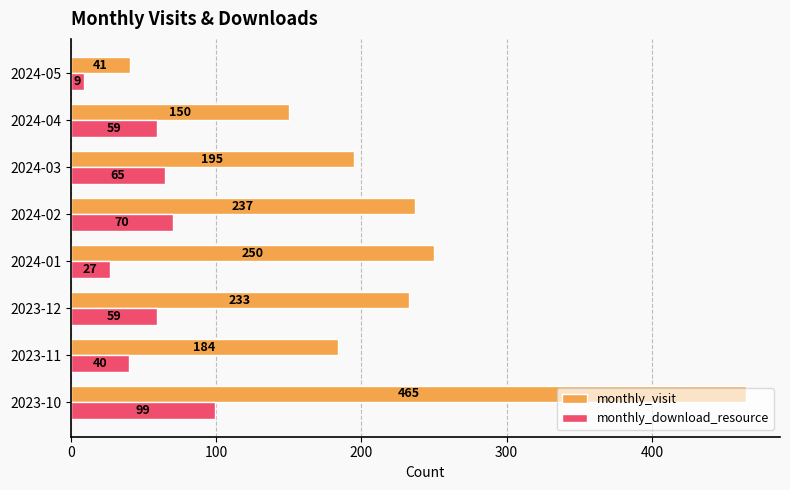

What is the approximate value of monthly_visit at 2024-01, to the nearest 5?

250